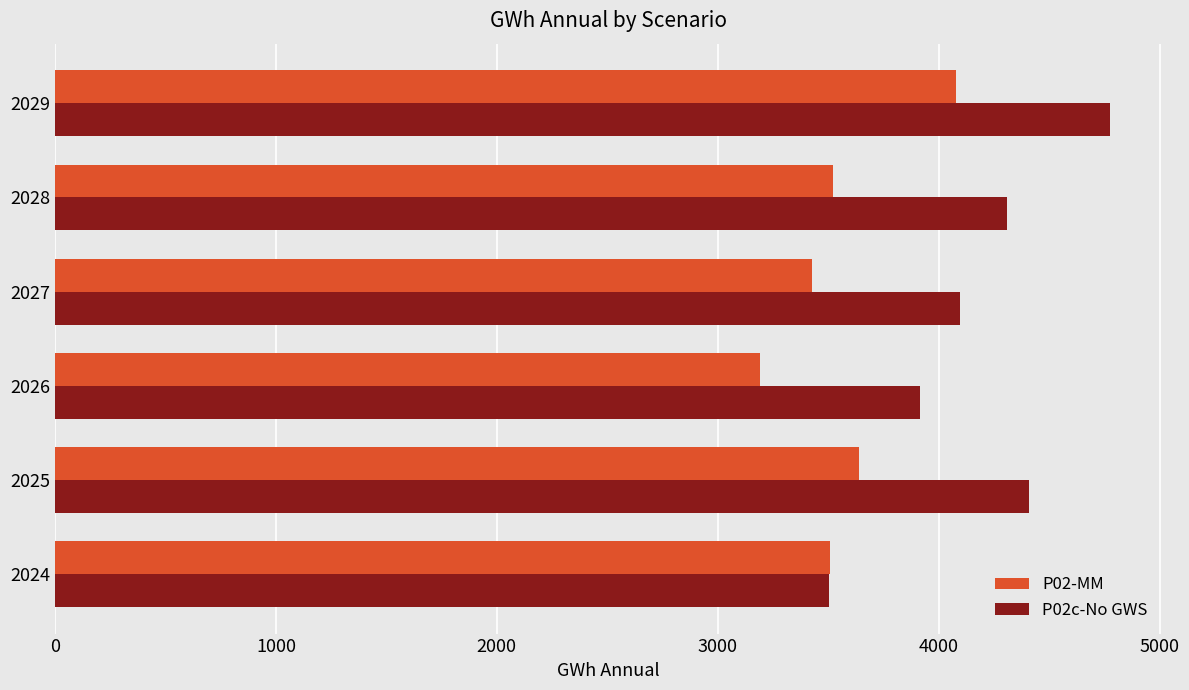

How many data points does each series have?

6